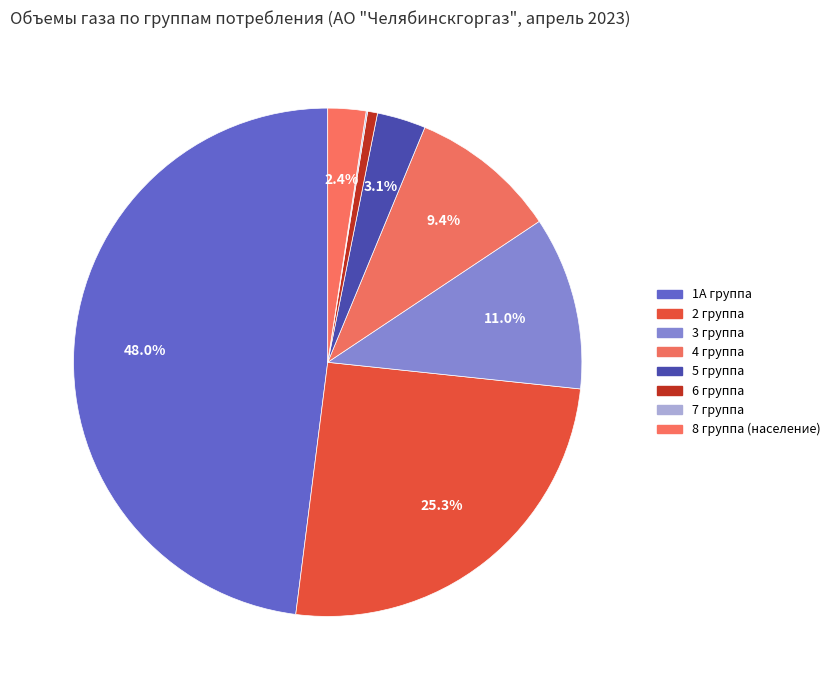

Rank the categories by value from highest to lowest.

1А группа, 2 группа, 3 группа, 4 группа, 5 группа, 8 группа (население), 6 группа, 7 группа